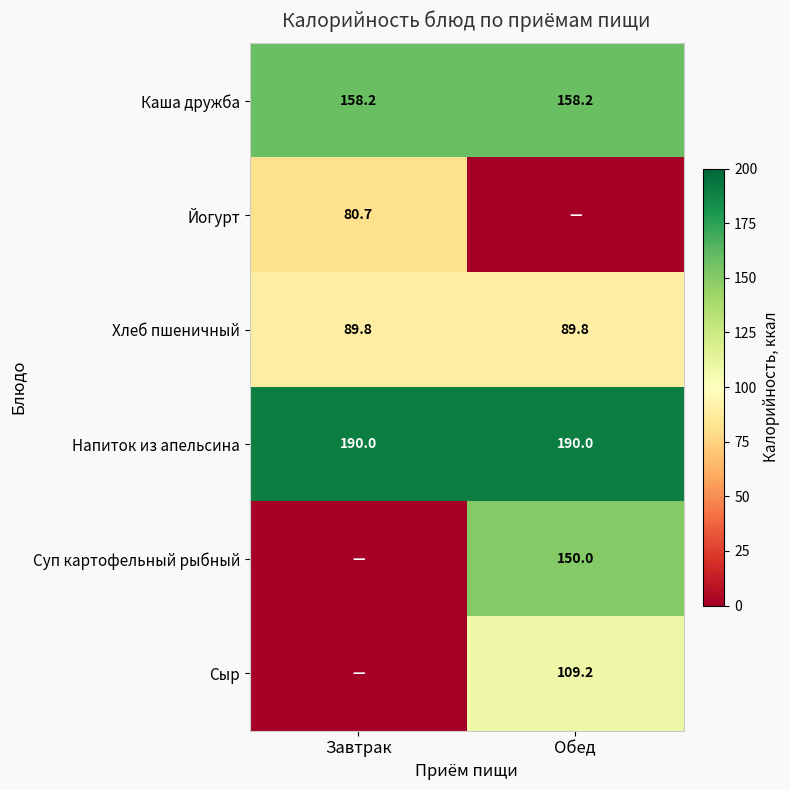

Is the value of Сыр at Обед greater than the value of Йогурт at Завтрак?

Yes